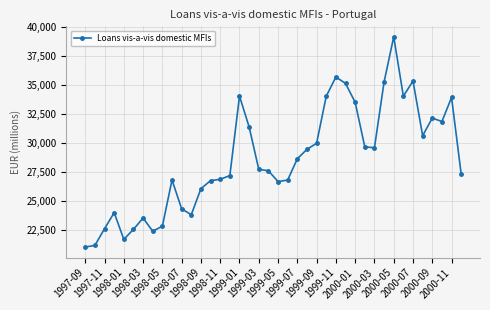

What is the value of the 4th point from the left?

23986